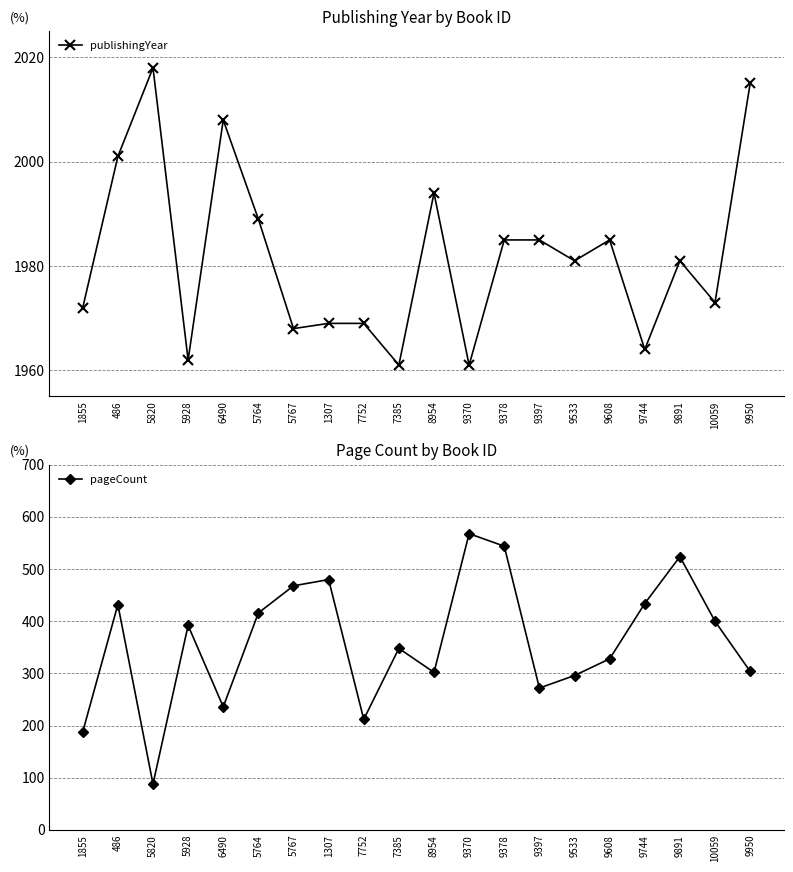

Is it true that publishingYear equals 505 at 1307?

False